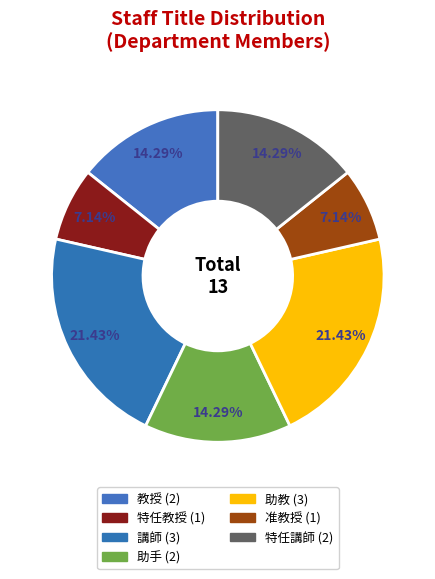

Count the number of slices in the pie.

7